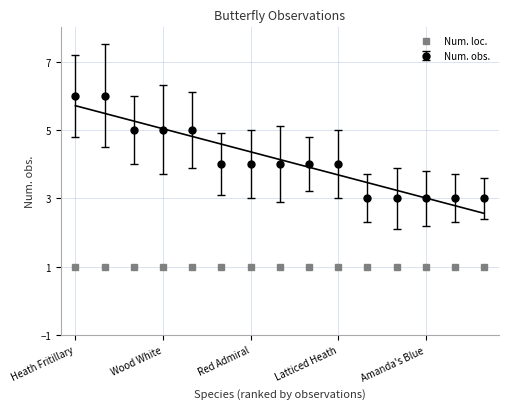

At which category does the chart reach its peak across all series?

Heath Fritillary